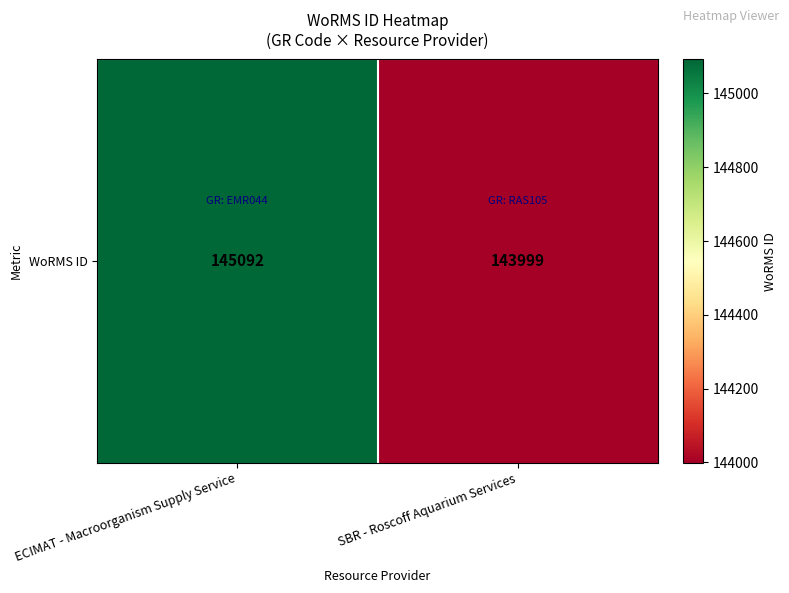

Approximately how many times larger is the value at ECIMAT - Macroorganism Supply Service compared to SBR - Roscoff Aquarium Services?

1.0